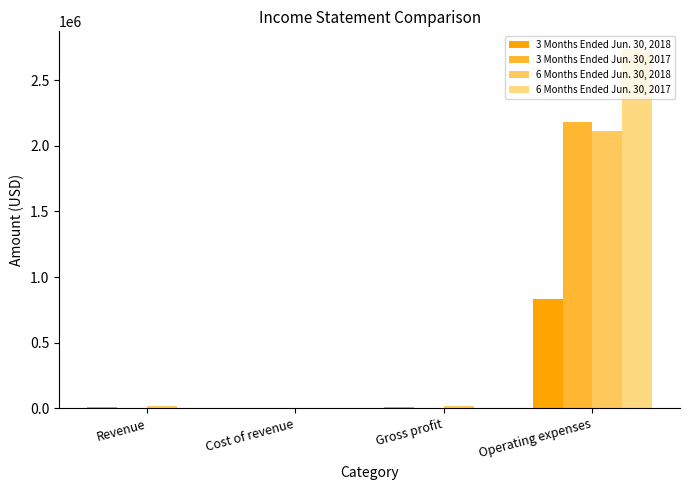

The value of 3 Months Ended Jun. 30, 2018 at Operating expenses is 828959. True or false?

True